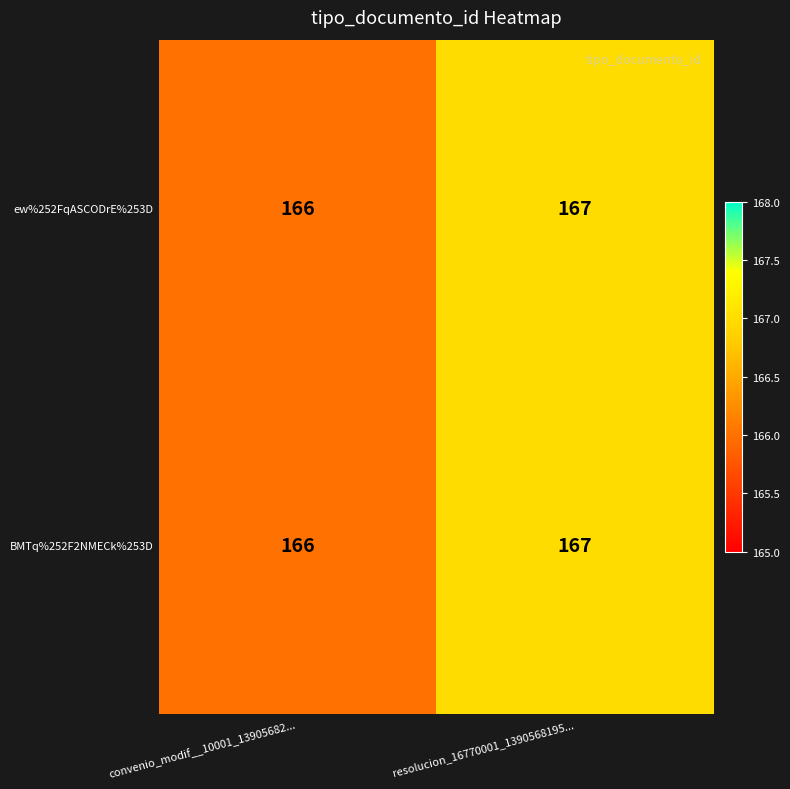

What is the minimum value for BMTq%252F2NMECk%253D?

166